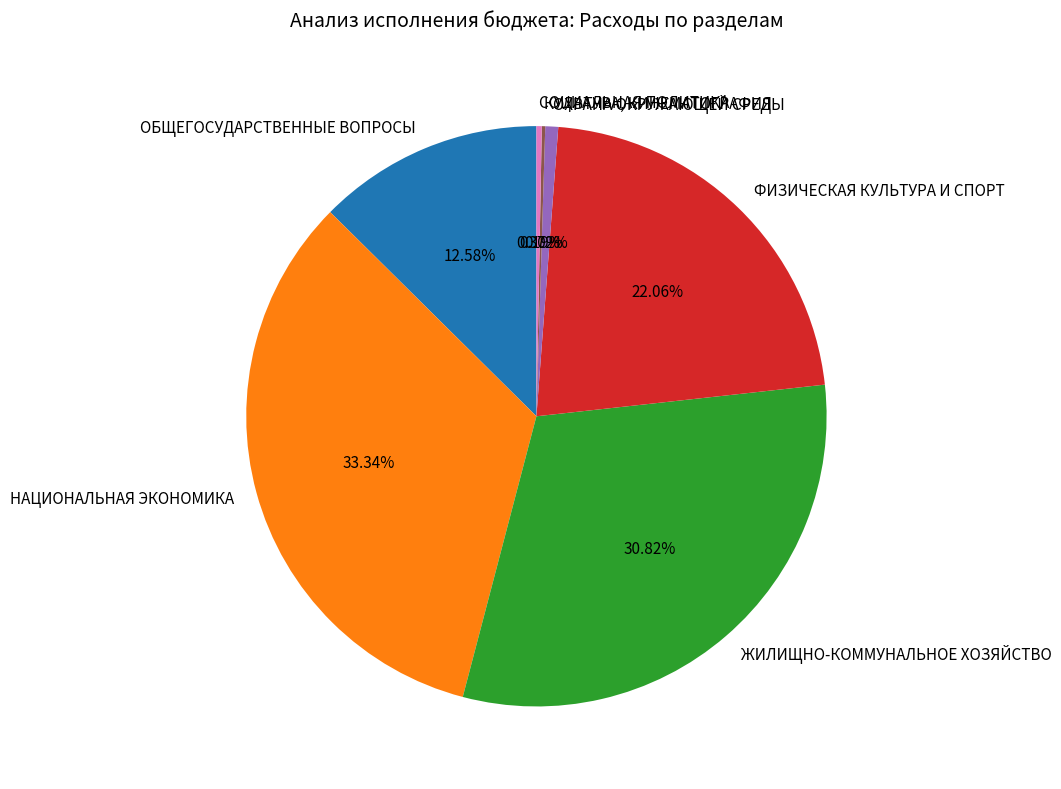

Which category has the biggest portion of the pie?

НАЦИОНАЛЬНАЯ ЭКОНОМИКА